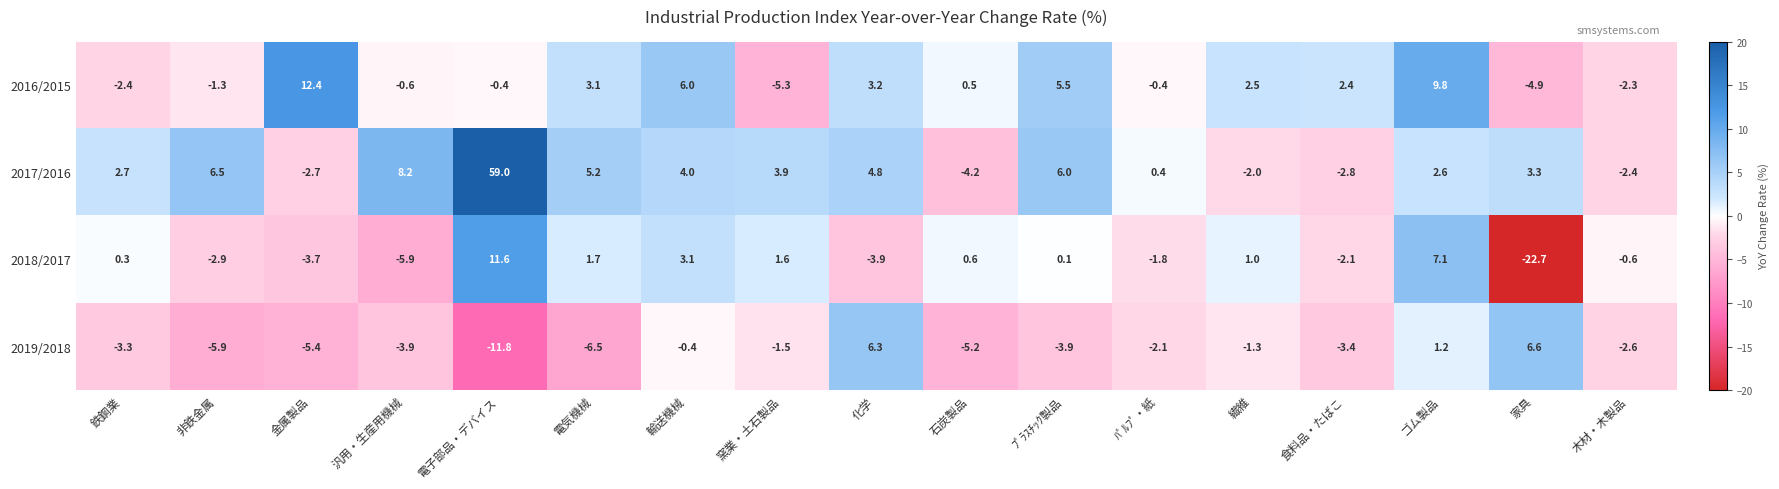

What is the difference between the maximum and second lowest values in the 2018/2017 series?

17.5